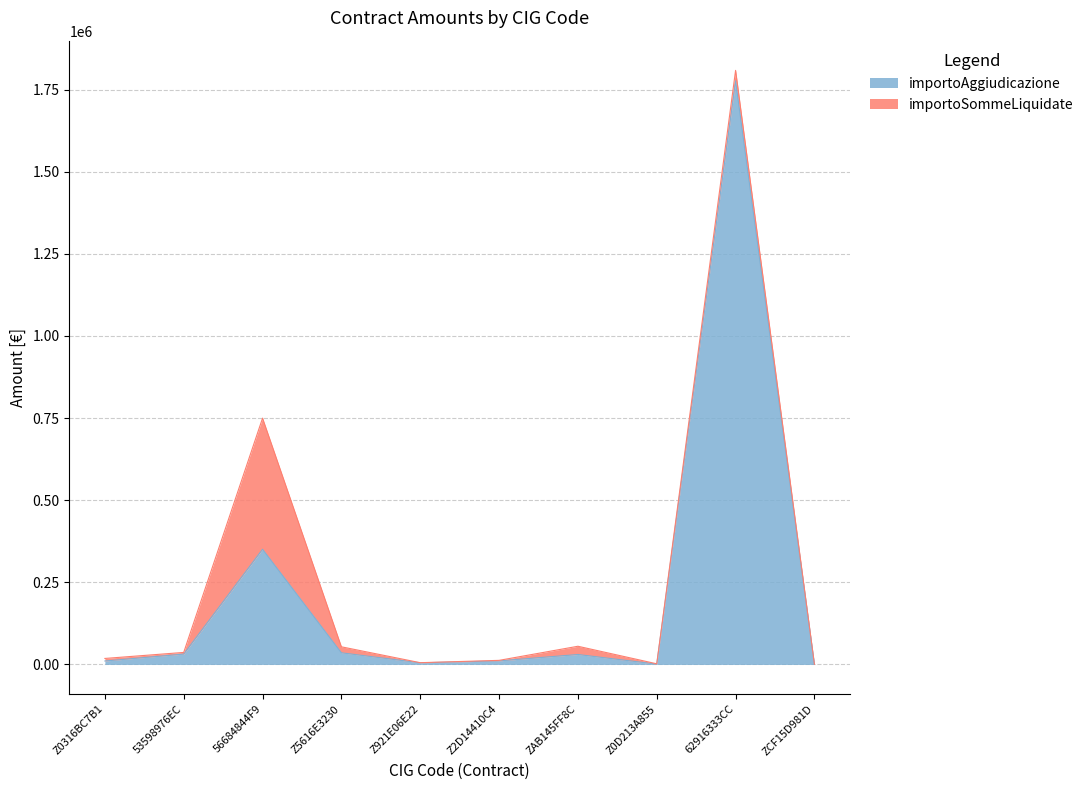

Rank the categories by value from highest to lowest.

62916333CC, 56684844F9, Z5616E3230, 53598976EC, ZAB145FF8C, Z2D14410C4, Z0316BC7B1, Z921E06E22, Z0D213A855, ZCF15D981D